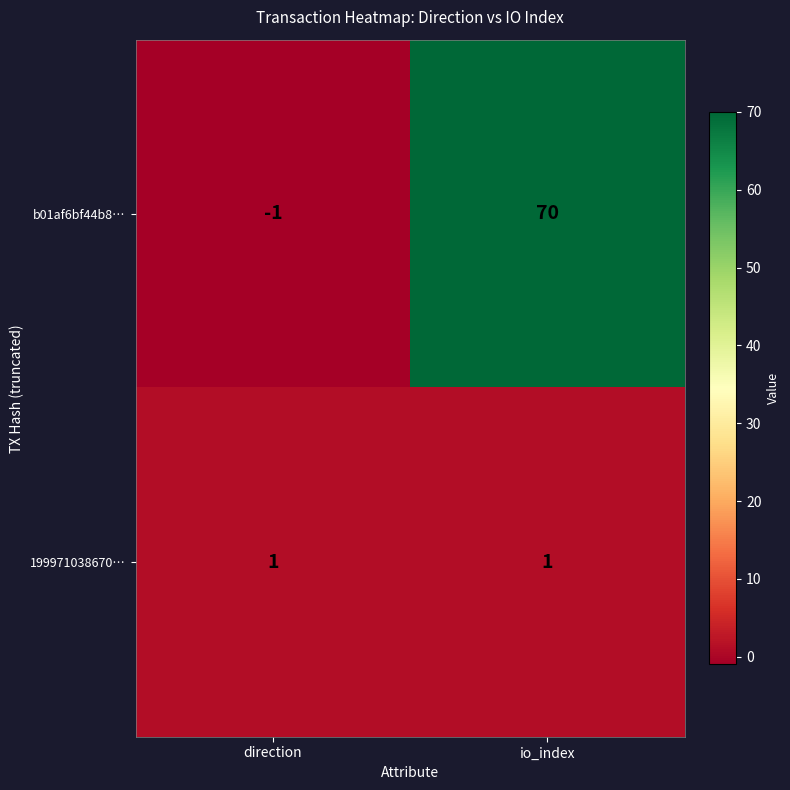

At how many categories does at least one series exceed 36?

1